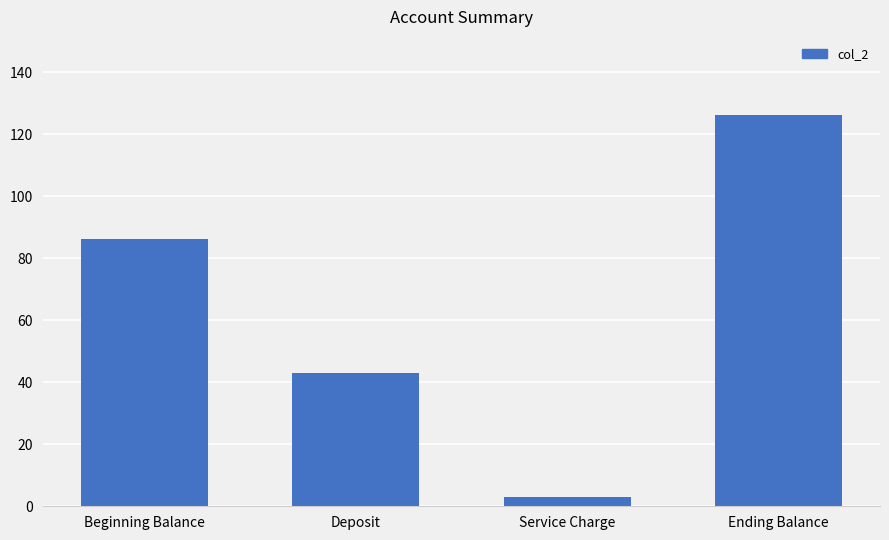

Which category has the highest value across all series?

Ending Balance